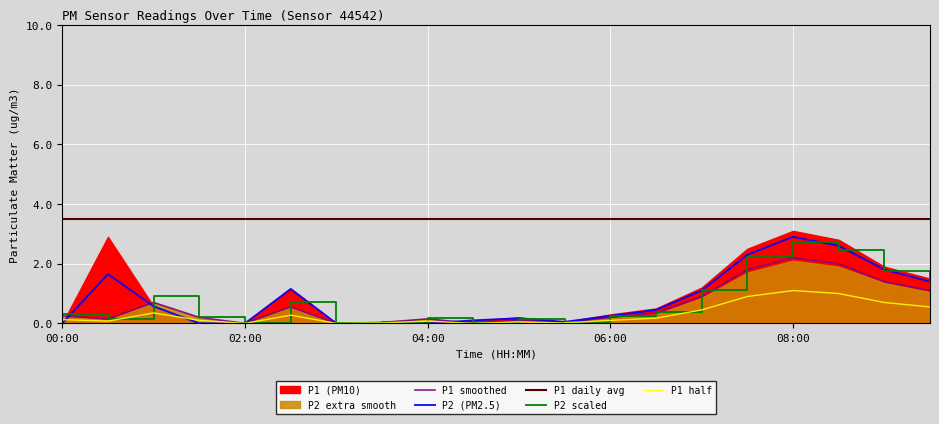

What is the maximum value for P2 (PM2.5)?

2.9